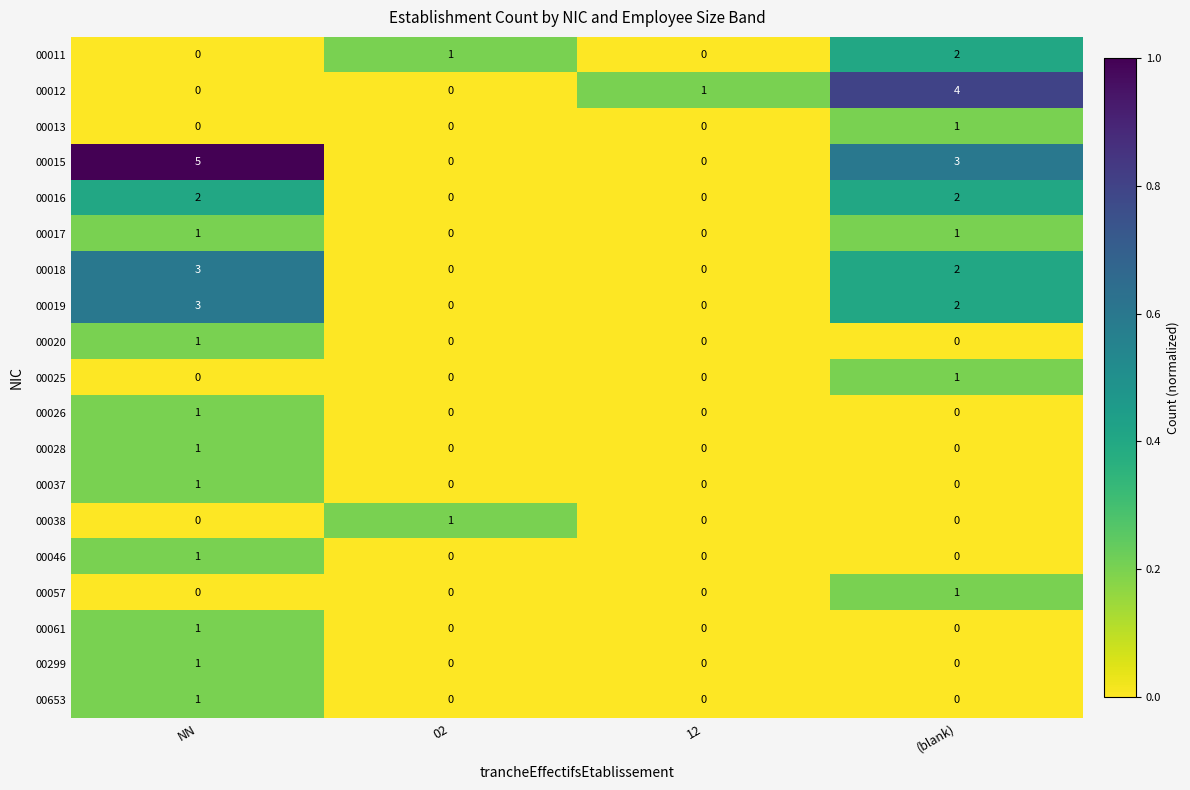

What is the sum of all 00016 values?

4